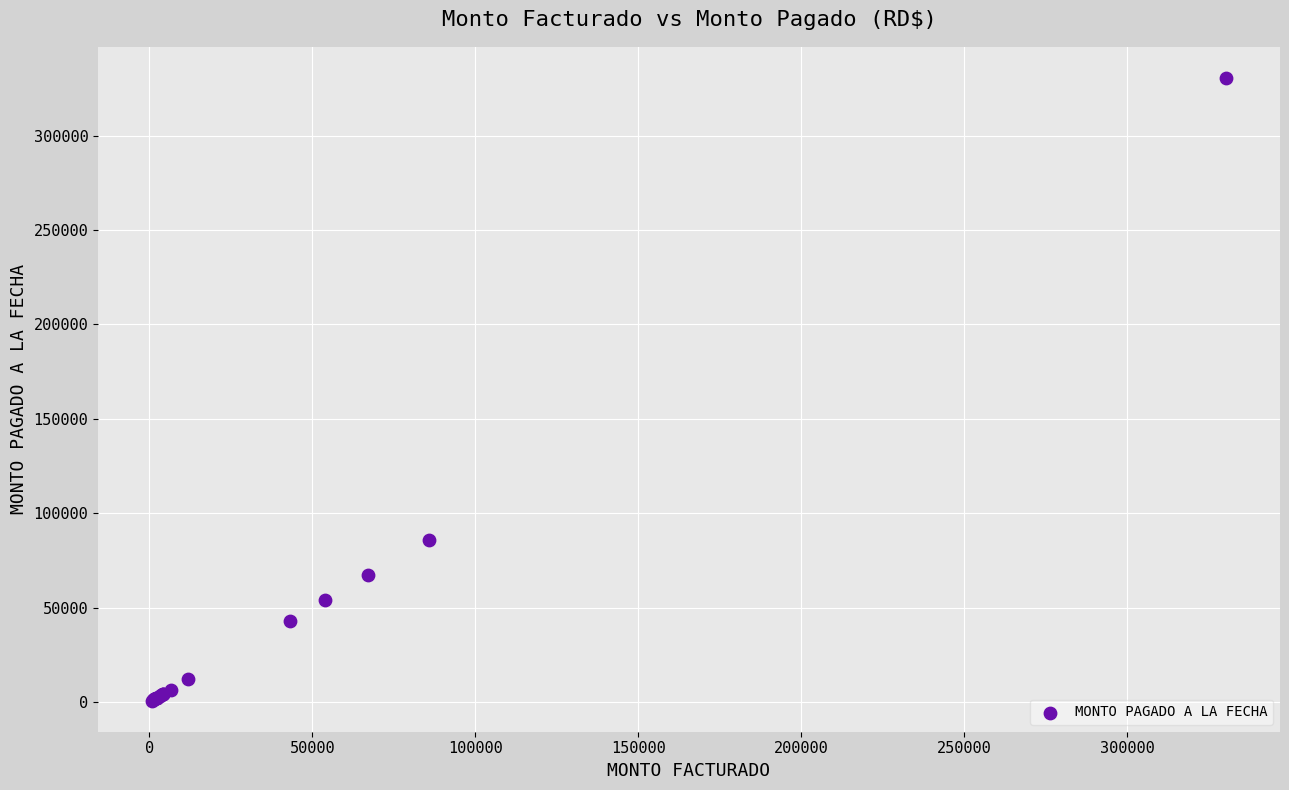

What Y value in the scatter plot is closest to 165607?

85712.2